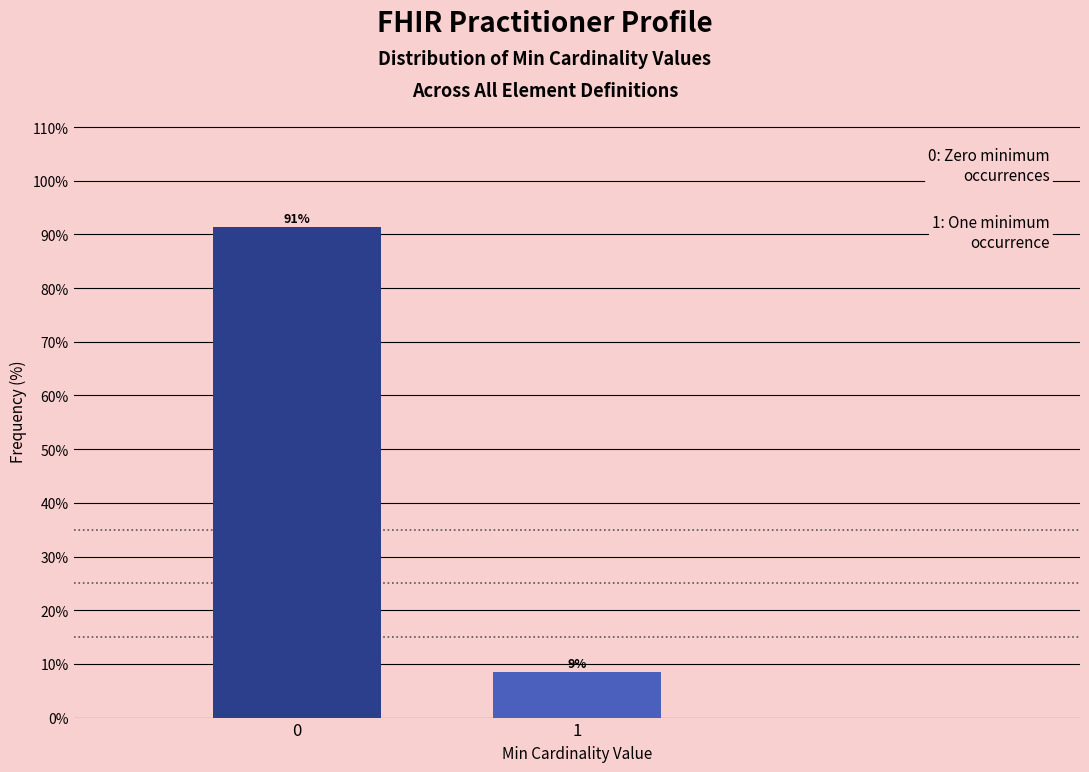

Rank the categories by value from highest to lowest.

0, 1